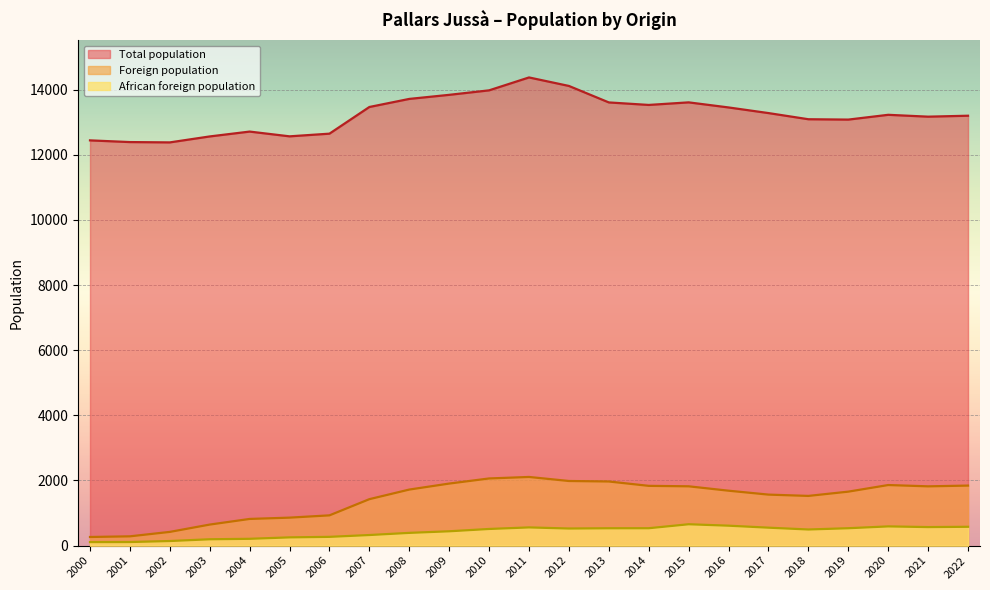

What are all the series names shown in the legend?

Total population, Foreign population, African foreign population